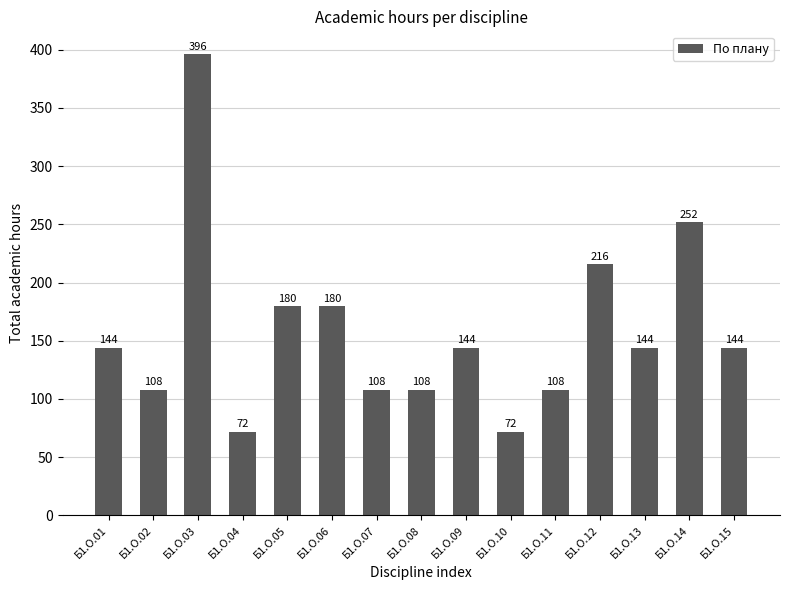

What is the value of the 3rd bar from the left?

396